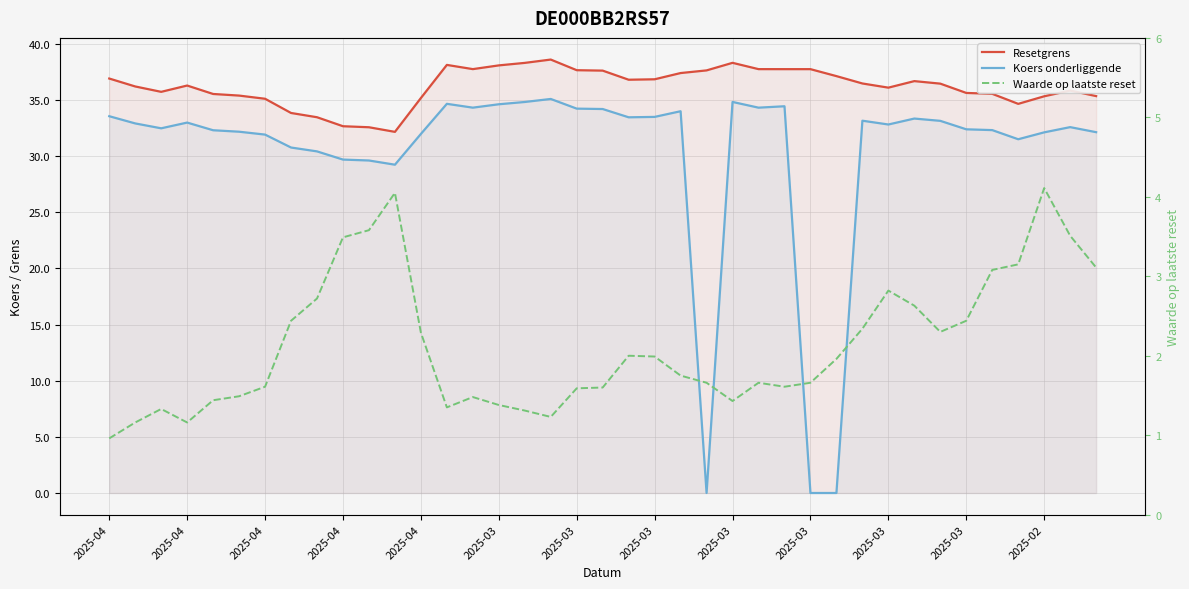

How many categories are shown in the chart?

39